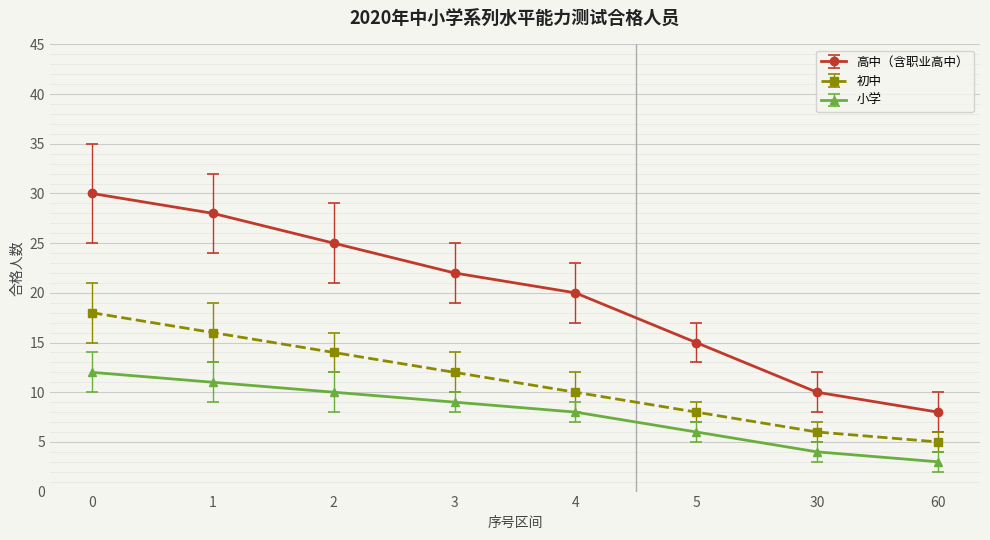

Which series has the widest spread of values?

高中（含职业高中）